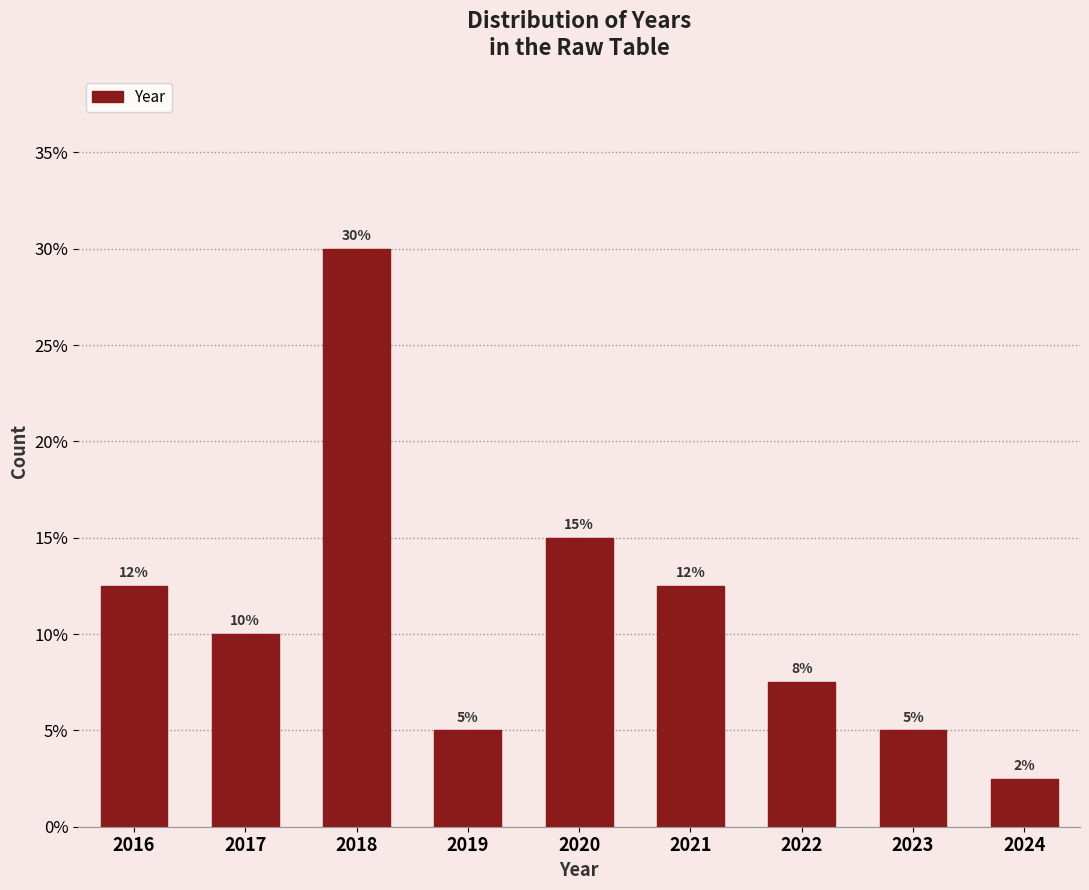

What is the sum of the values at 2019 and 2020?

20.0